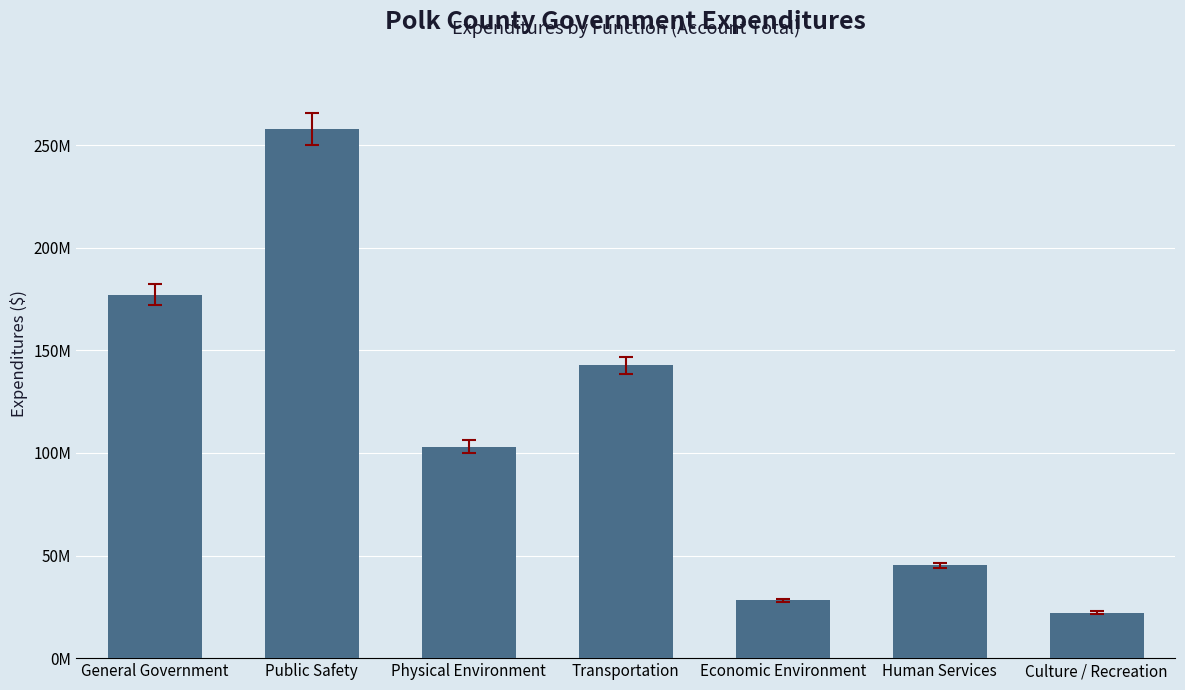

Reading right to left, list all the values displayed in this chart.

Culture / Recreation=22157498	Human Services=45150605	Economic Environment=28121496	Transportation=142634095	Physical Environment=103123634	Public Safety=257793123	General Government=177203633